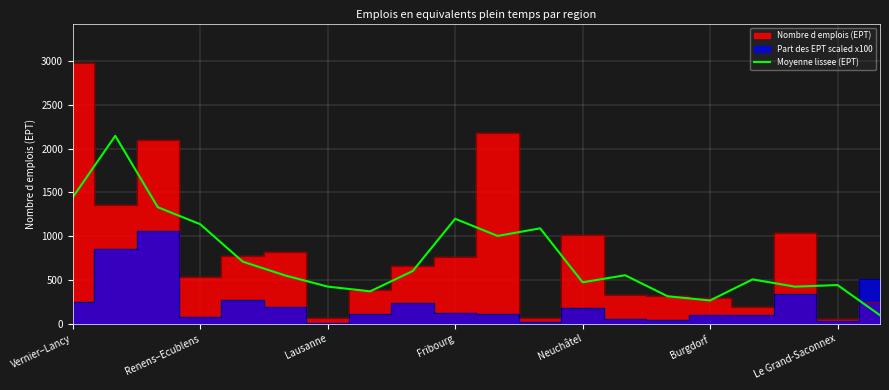

What is the maximum value for Moyenne lissee (EPT)?

2144.9